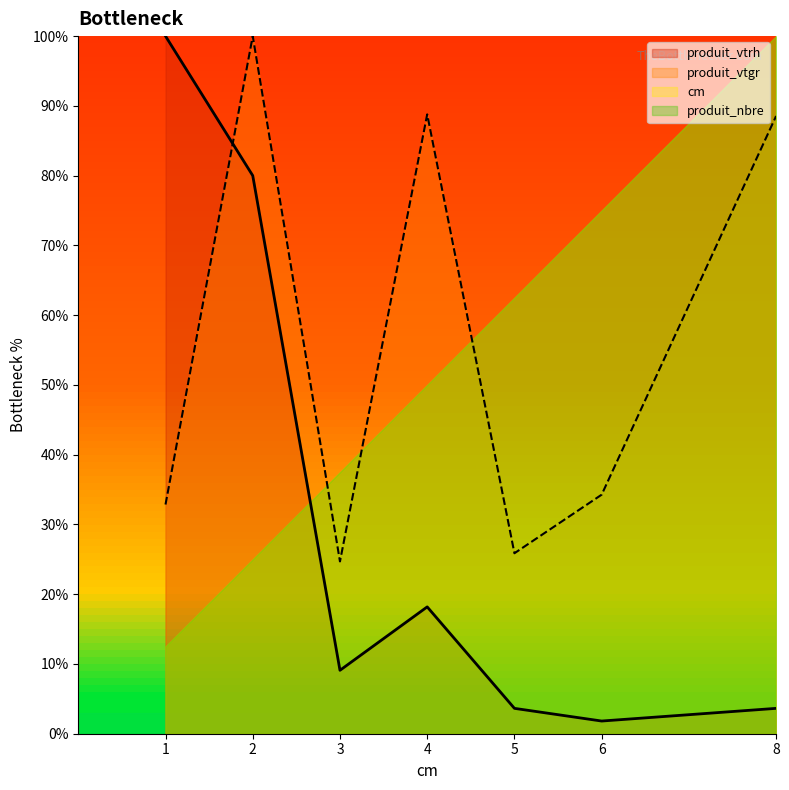

What is the difference between the maximum and minimum values in the produit_vtrh series?

98.2